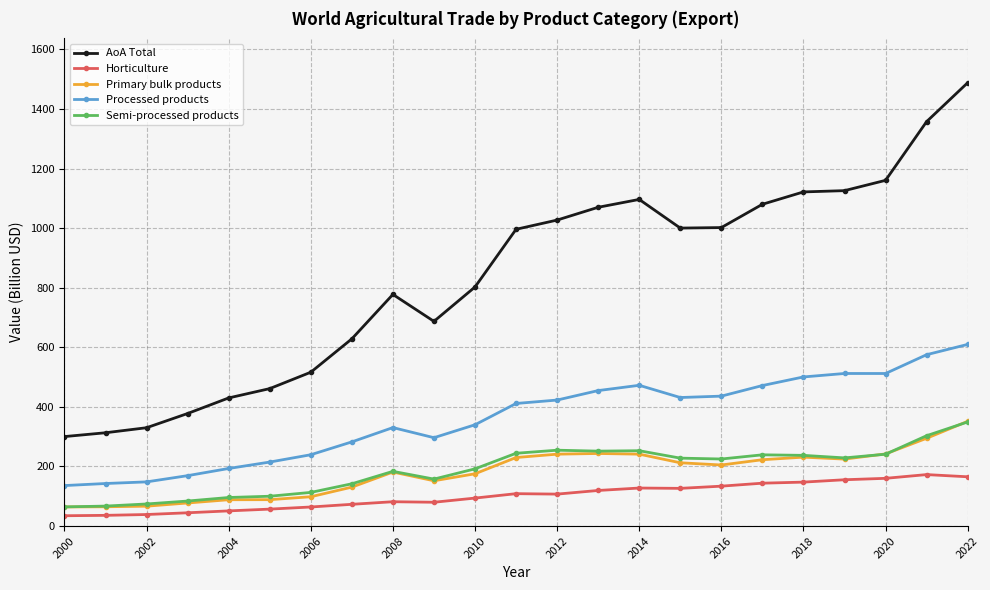

What is the value of the AoA Total point at the 16th from the left?

1000.3